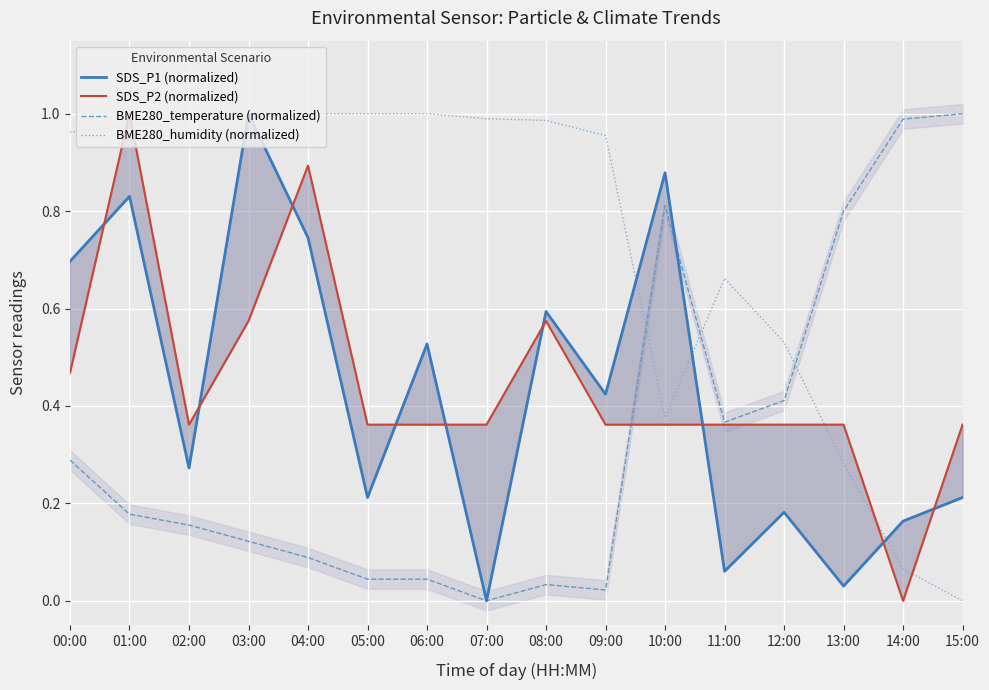

What position from the right is 15:00?

1